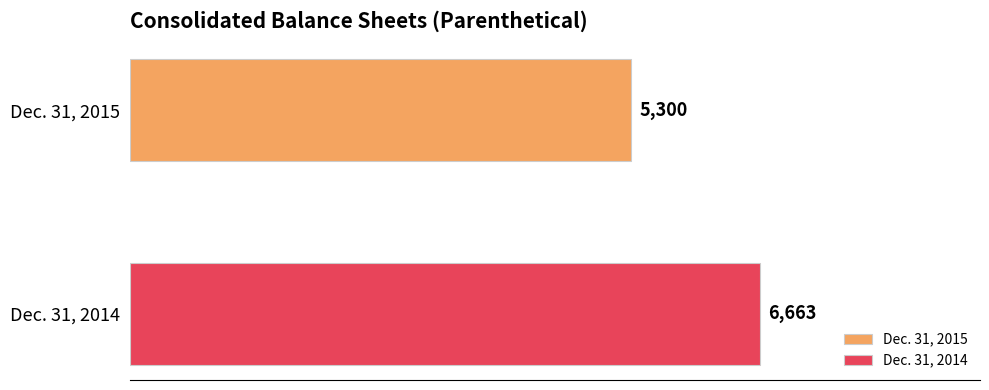

Which series has the widest spread of values?

Dec. 31, 2015